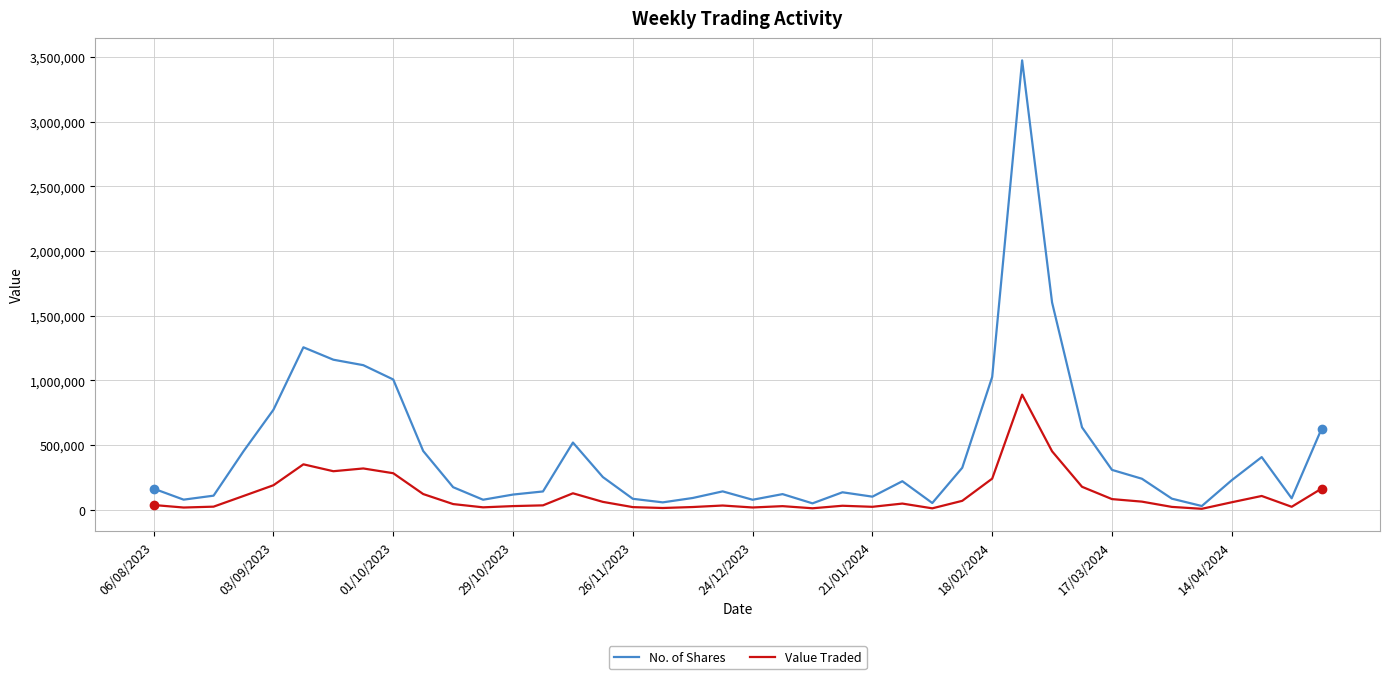

Which series has the largest total across all categories?

No. of Shares